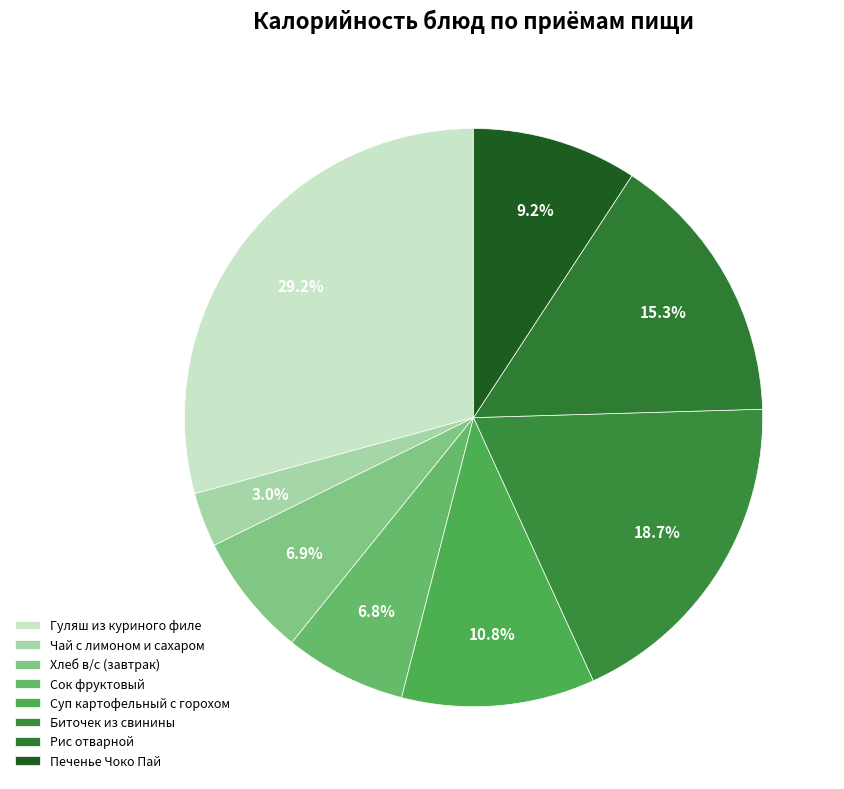

What is the change in value from Чай с лимоном и сахаром to Рис отварной?

+165.8